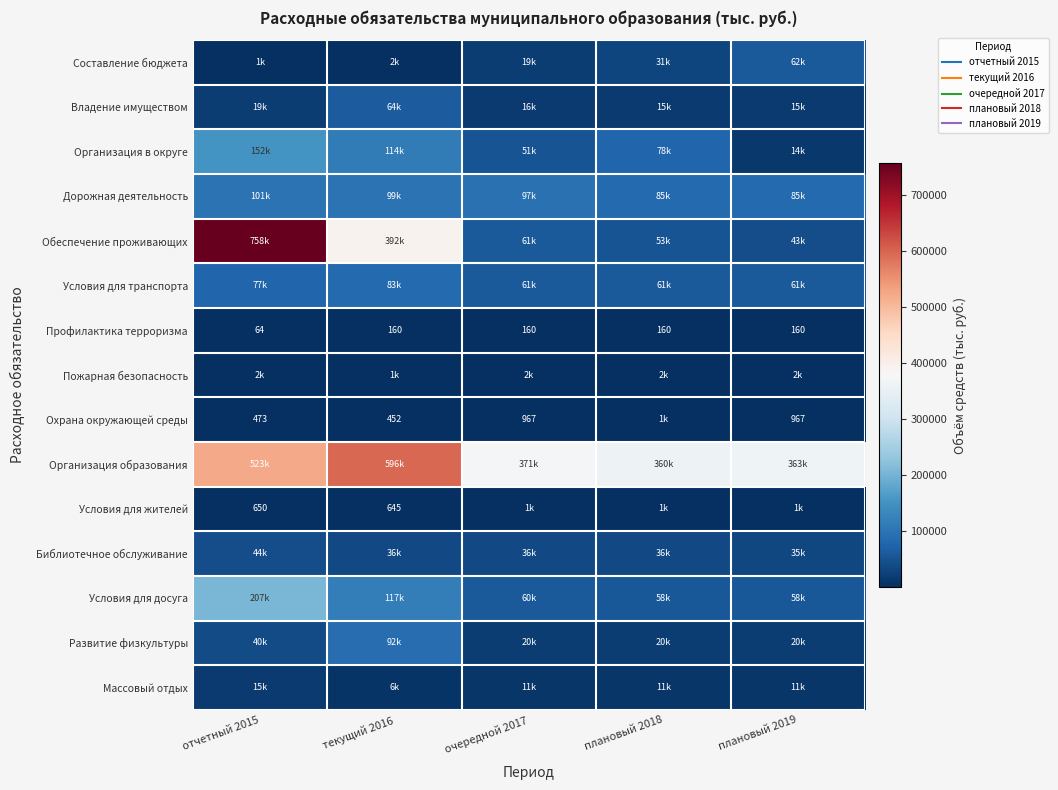

At which label does Дорожная деятельность reach its minimum?

плановый 2019